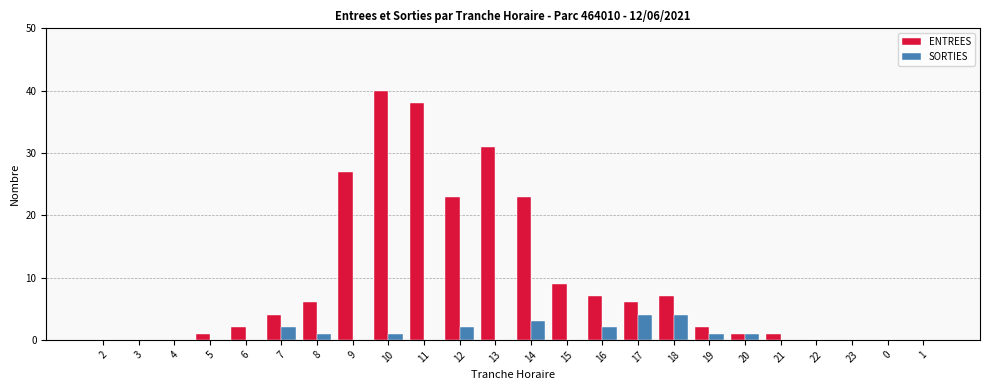

What is the sum of all ENTREES values?

228